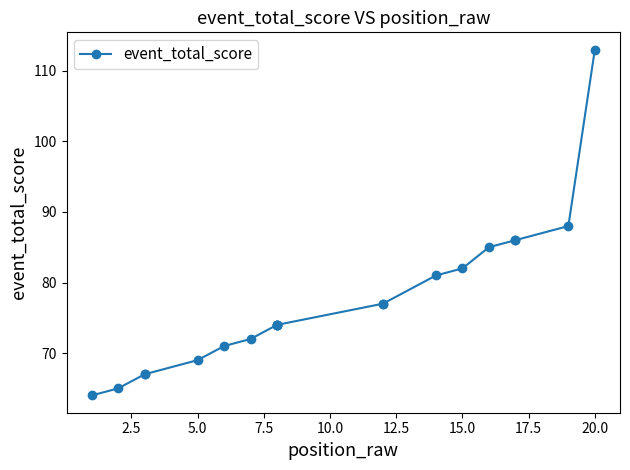

Reading left to right, transcribe all the data shown in this chart.

64	65	67	67	69	71	72	74	74	74	74	77	77	81	82	85	86	86	88	113